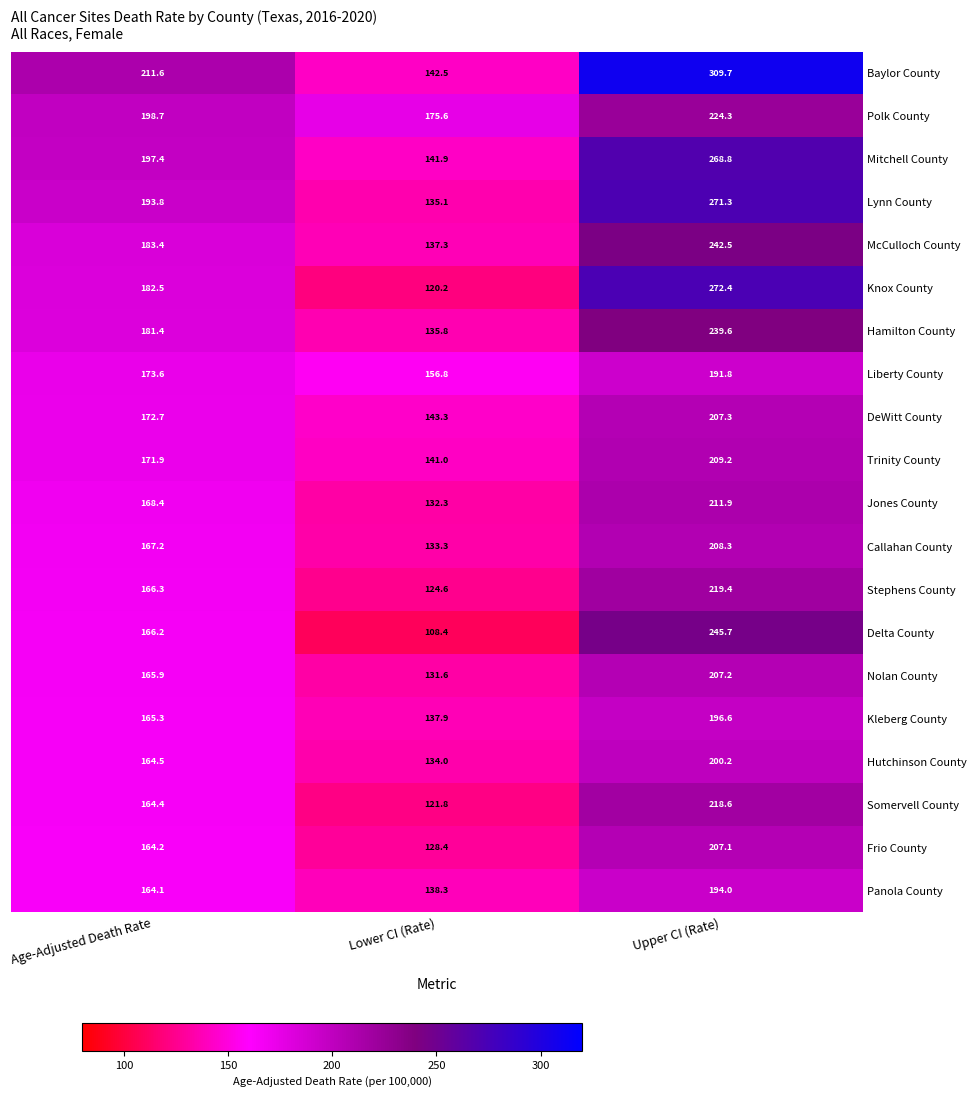

What is the greatest value displayed?

309.7